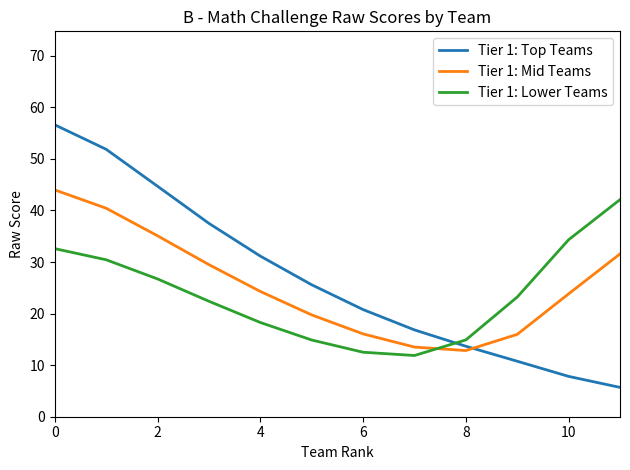

What is the difference between the maximum and minimum values in the Tier 1: Mid Teams series?

31.2